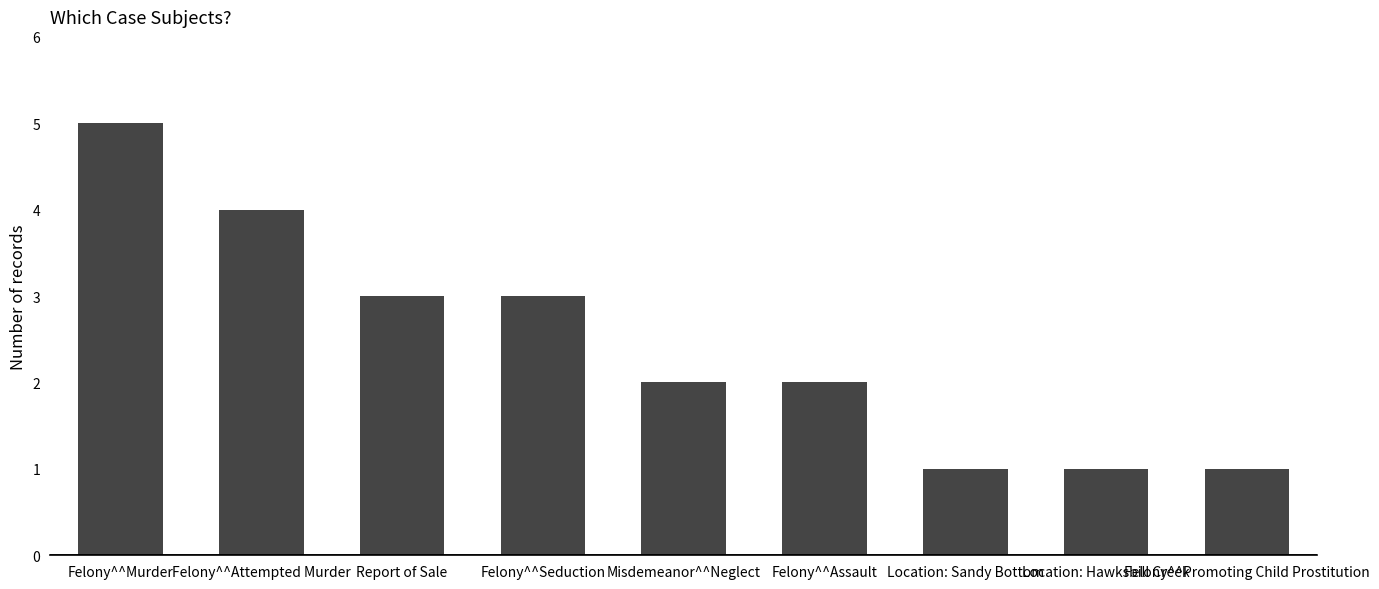

Approximately how many times larger is the value at Felony^^Attempted Murder compared to Felony^^Assault?

2.0